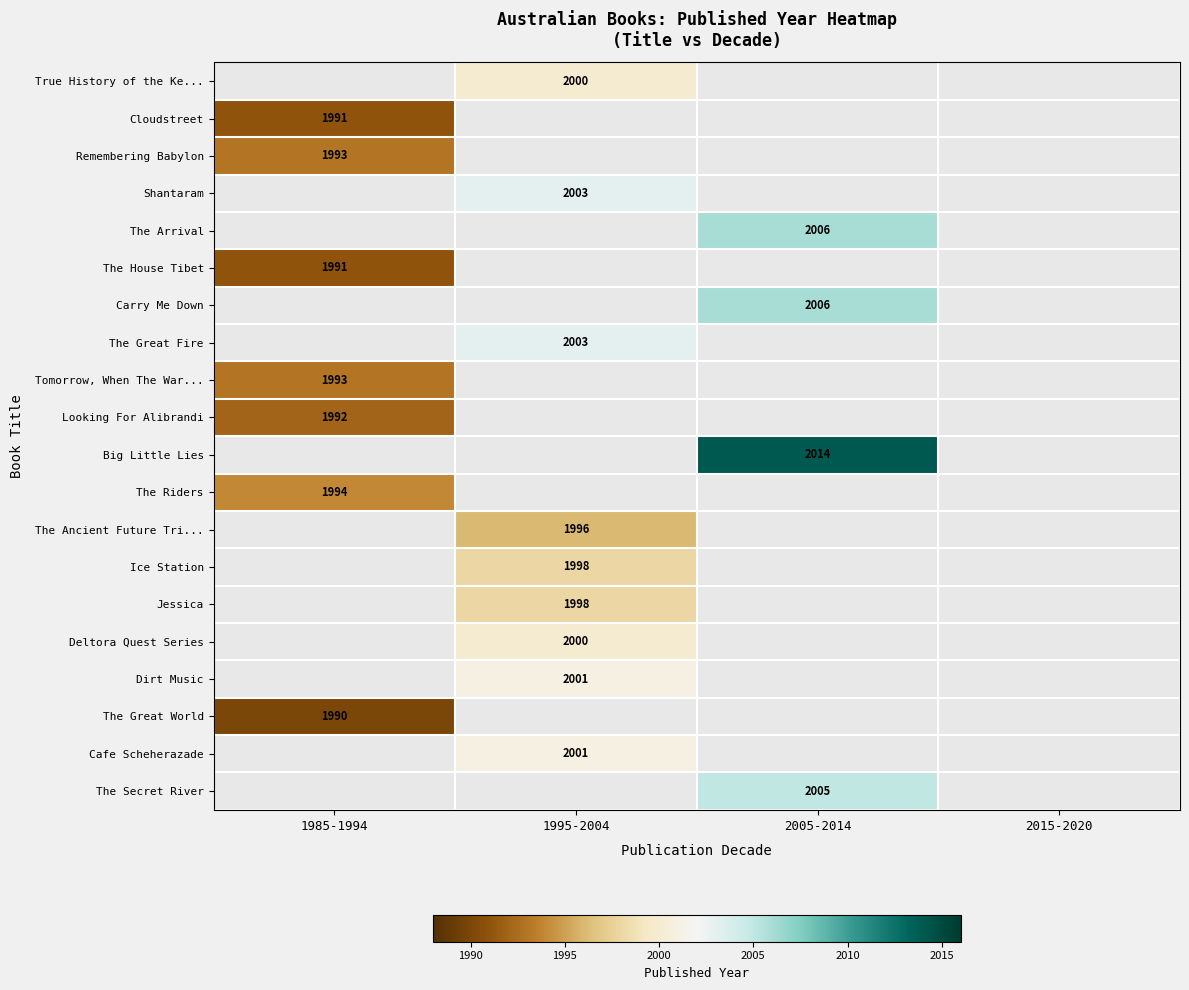

The value of Big Little Lies at 2005-2014 is 567. True or false?

False